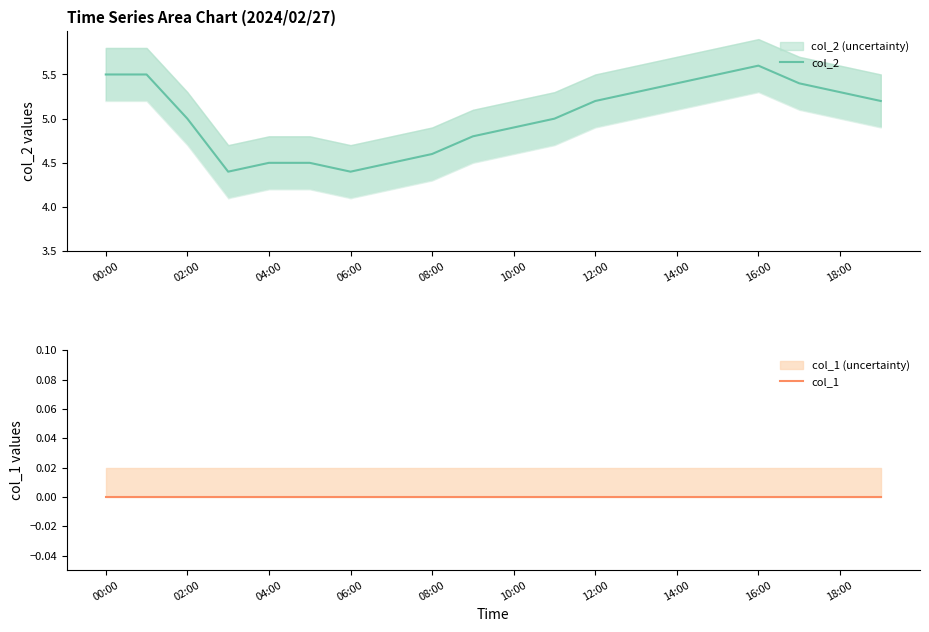

Reading left to right, transcribe all the data shown in this chart.

col_2: 5.5	5.5	5.0	4.4	4.5	4.5	4.4	4.5	4.6	4.8	4.9	5.0	5.2	5.3	5.4	5.5	5.6	5.4	5.3	5.2
col_1: 0.0	0.0	0.0	0.0	0.0	0.0	0.0	0.0	0.0	0.0	0.0	0.0	0.0	0.0	0.0	0.0	0.0	0.0	0.0	0.0